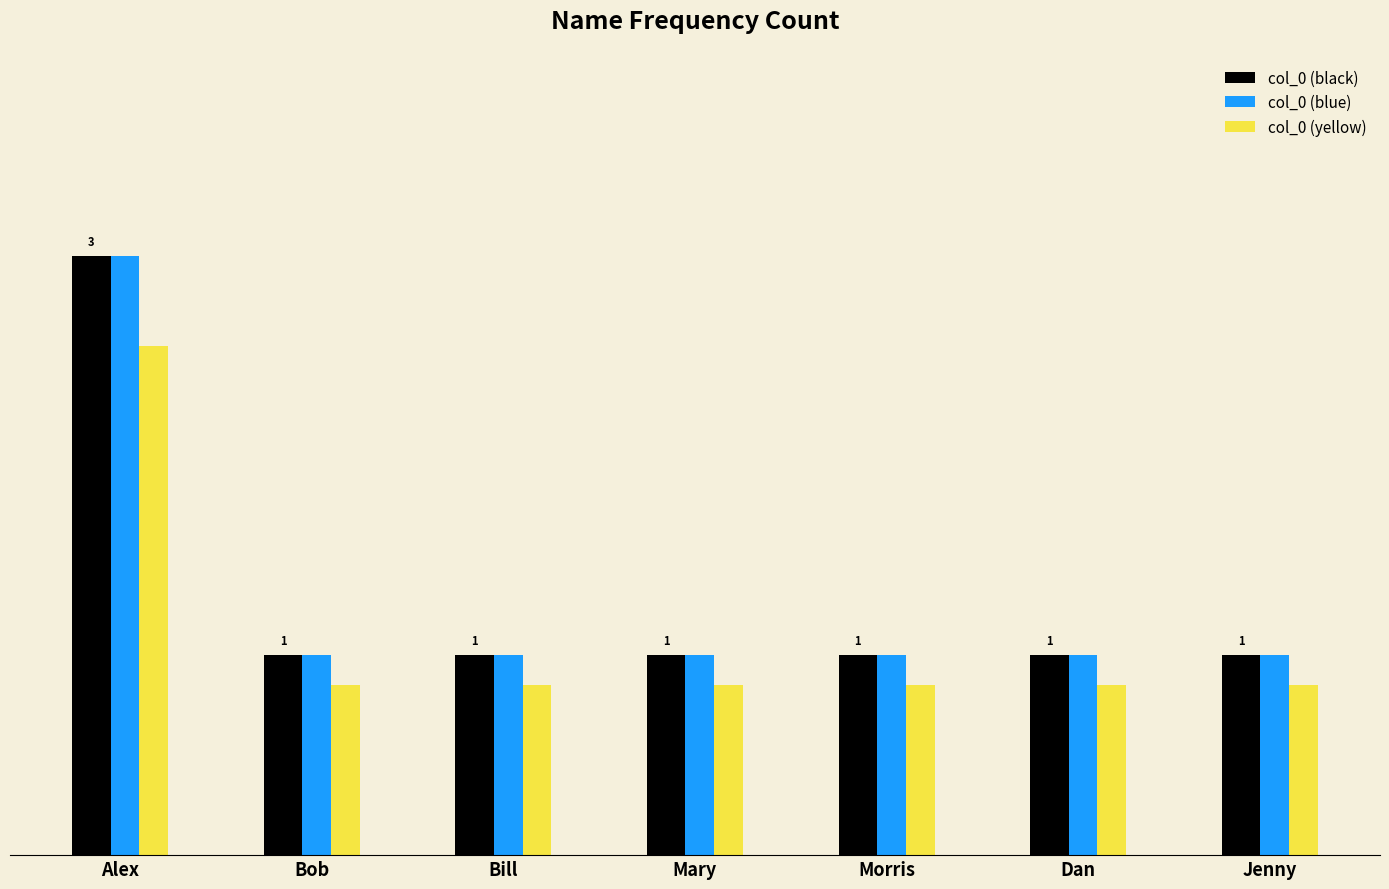

Which series has the largest range (max minus min)?

col_0 (black)